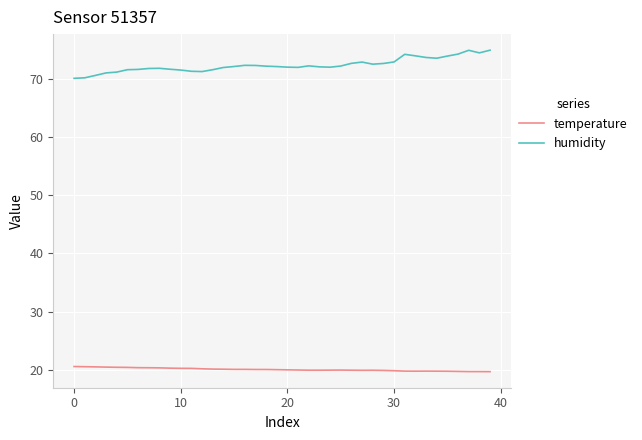

Which series has the largest range (max minus min)?

humidity